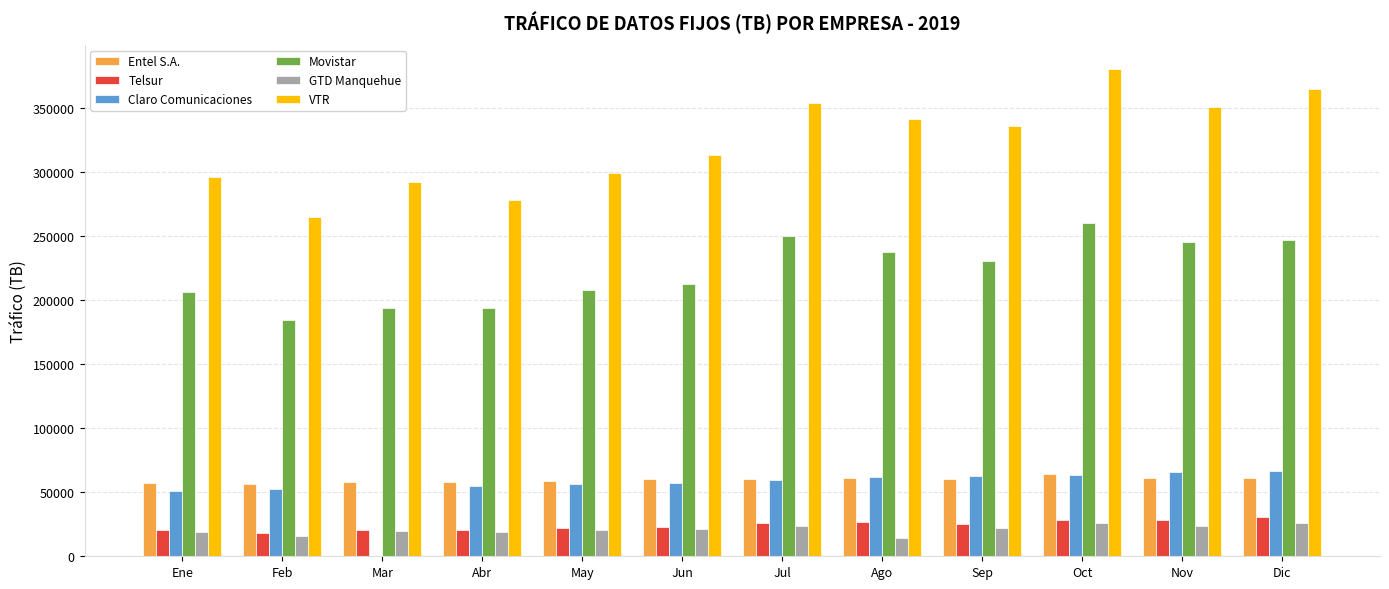

What is the sum of all GTD Manquehue values?

250136.9